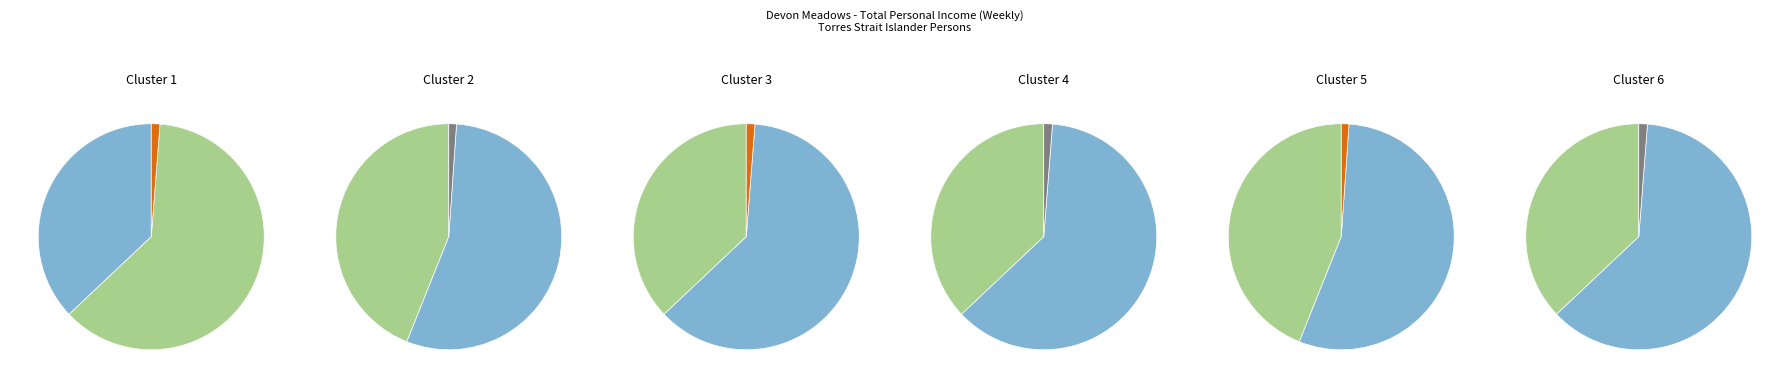

True or false: $1,500-$1,749 accounts for 14% of the total.

False